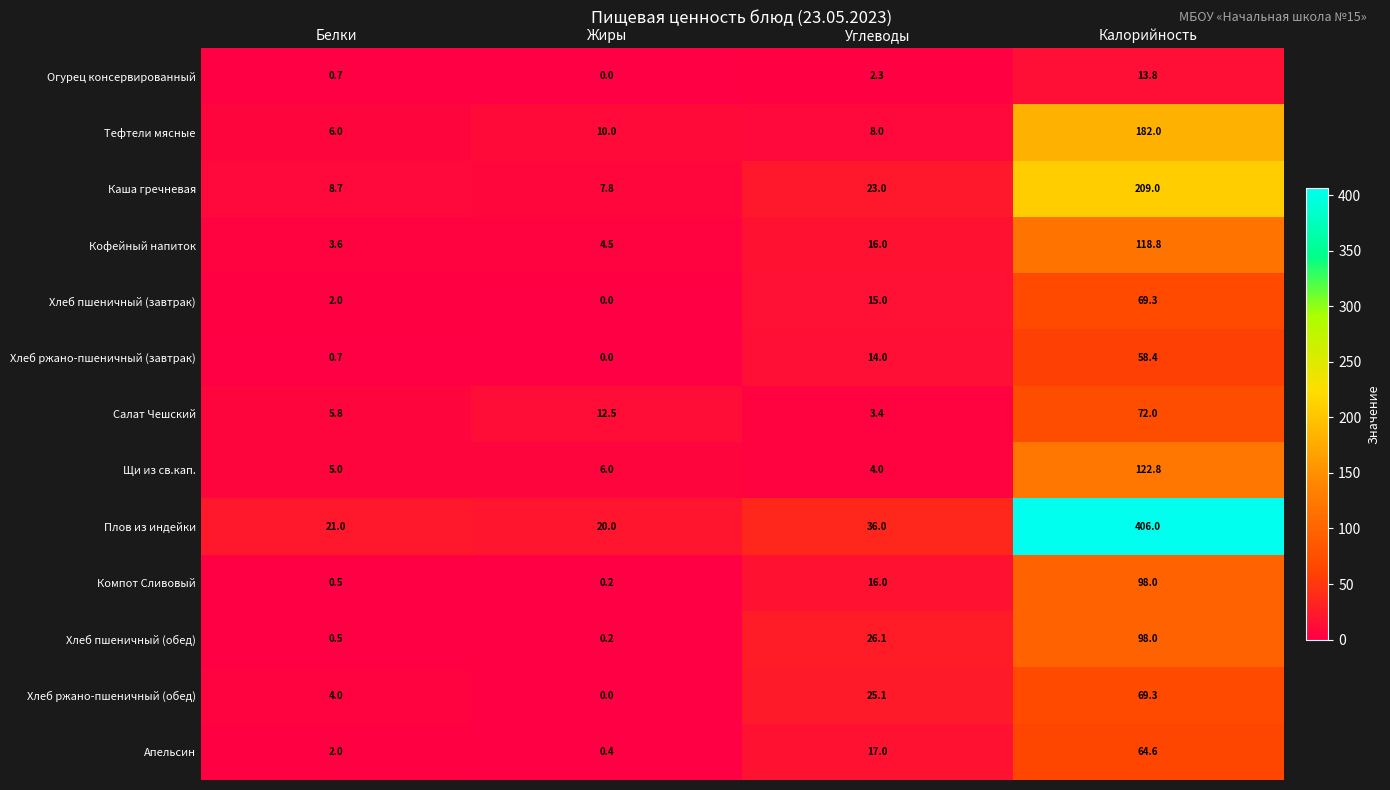

The value of Хлеб ржано-пшеничный (обед) at Калорийность is 115.7. True or false?

False